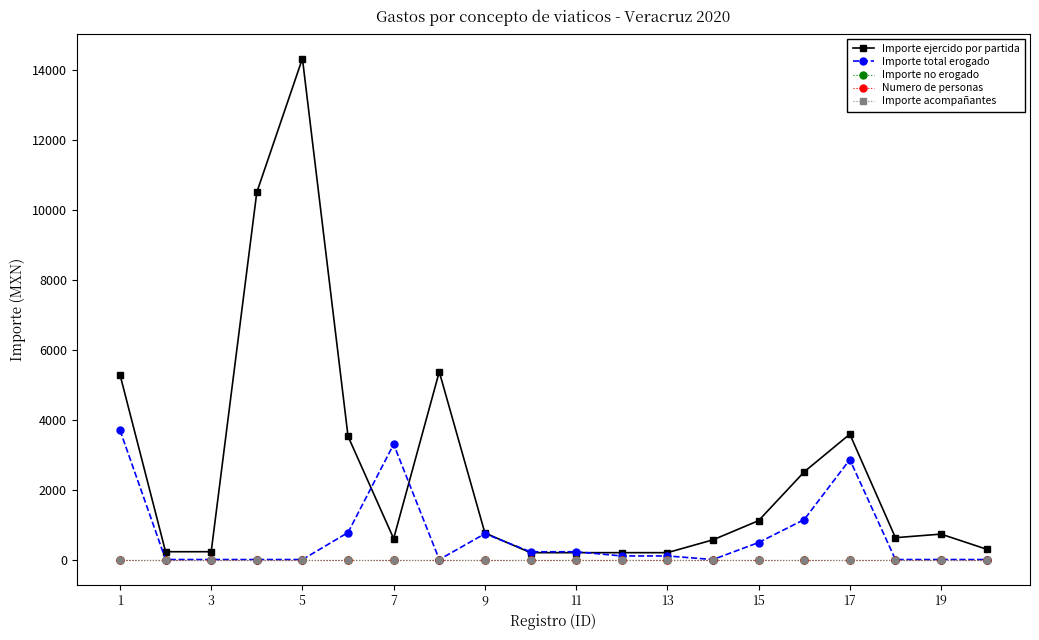

True or false: Numero de personas and Importe total erogado intersect in this chart.

False